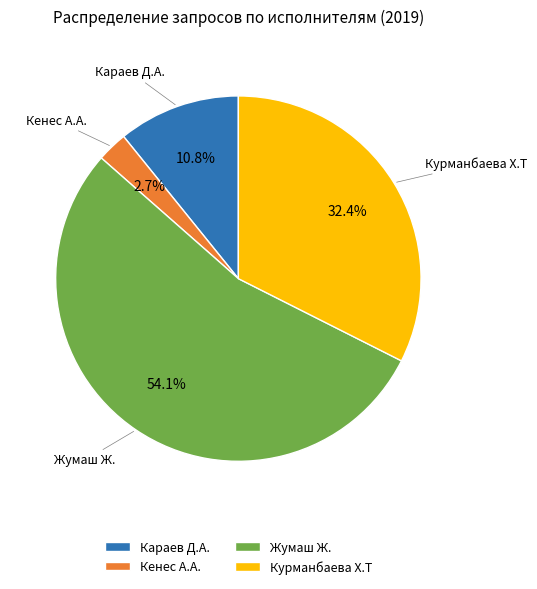

To the nearest percent, what percentage of the pie is Жумаш Ж.?

54%